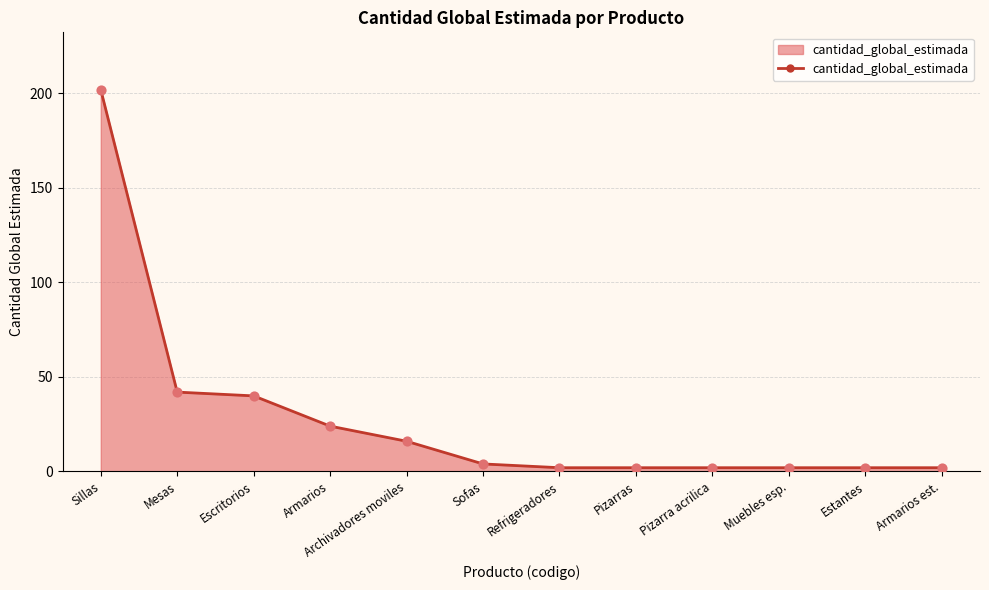

What is the ratio of the value at Sillas to the value at Estantes?

101.0